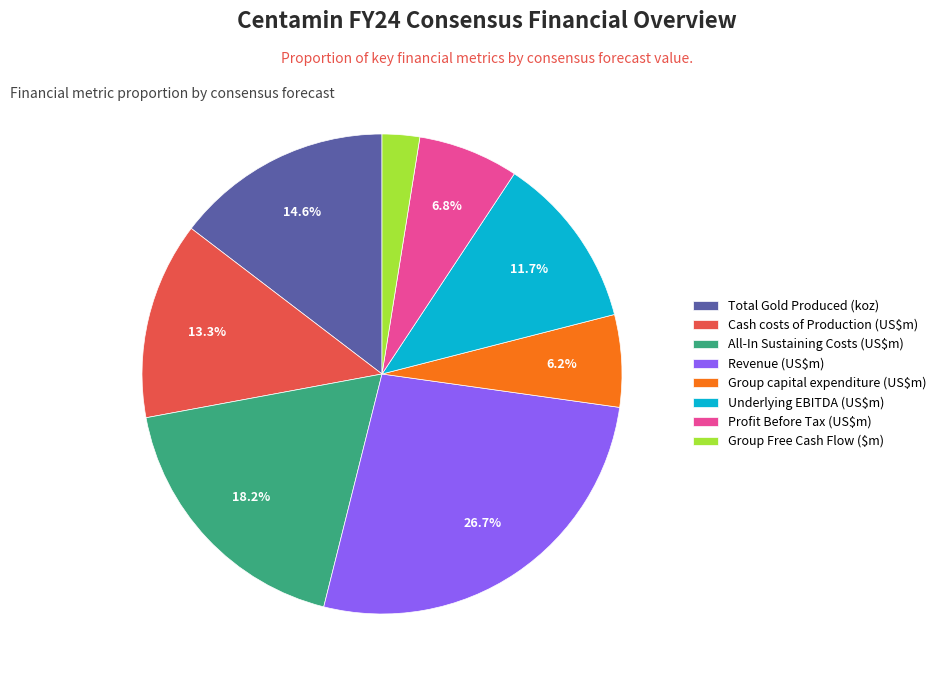

What percentage do Total Gold Produced (koz) and Group capital expenditure (US$m) together represent?

20.8%